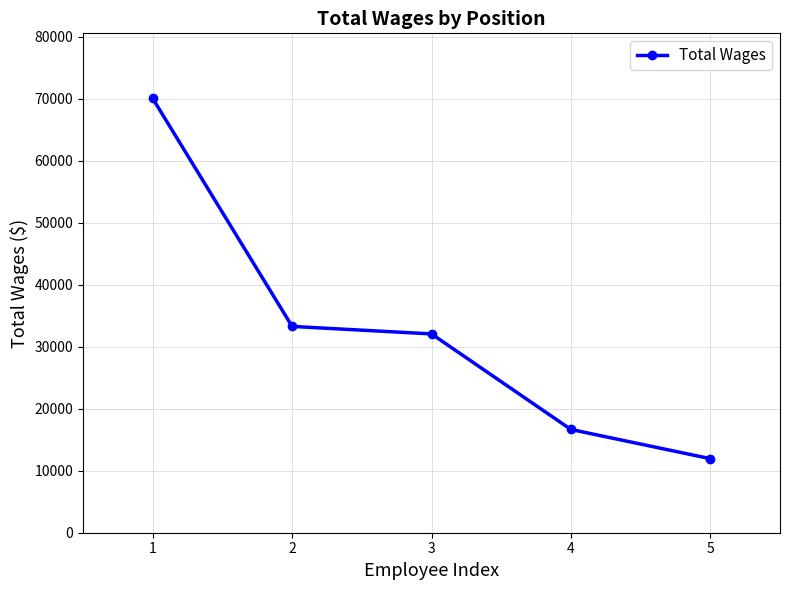

List the labels in order of value, smallest first.

5, 4, 3, 2, 1